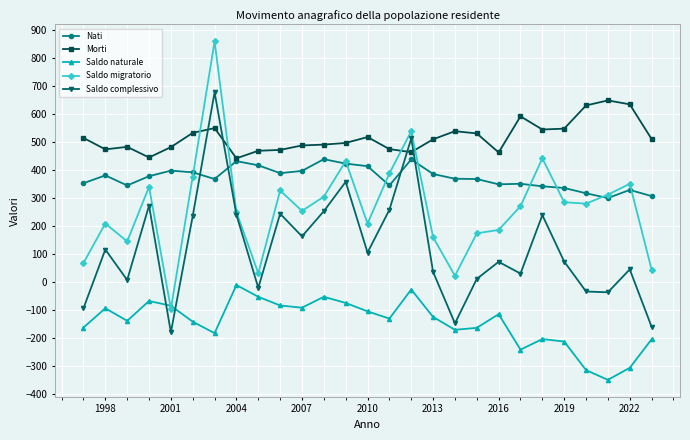

List the series in order of their overall mean, lowest first.

Saldo naturale, Saldo complessivo, Saldo migratorio, Nati, Morti